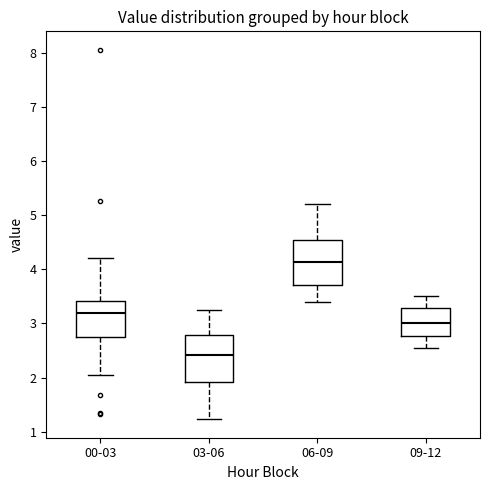

Which box's median line is the highest?

06-09